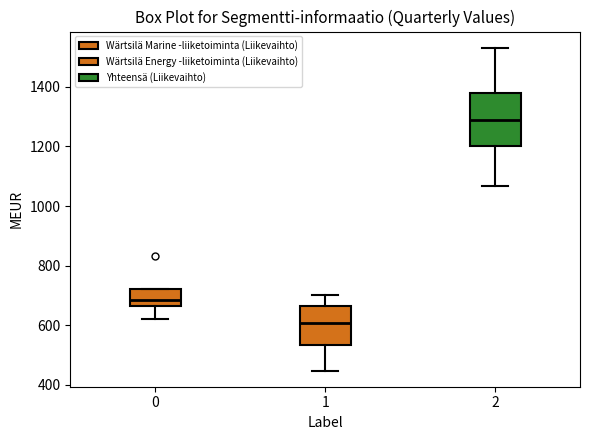

Reading left to right, read every box against the y-axis: the position of its median line, the range the box covers, and the ends of its whiskers. The values are not printed on the chart, so give them approximately, as read against the axis.

0: median 680, box 660 to 720, whiskers 620 to 720
1: median 600, box 540 to 660, whiskers 440 to 700
2: median 1280, box 1200 to 1380, whiskers 1060 to 1540